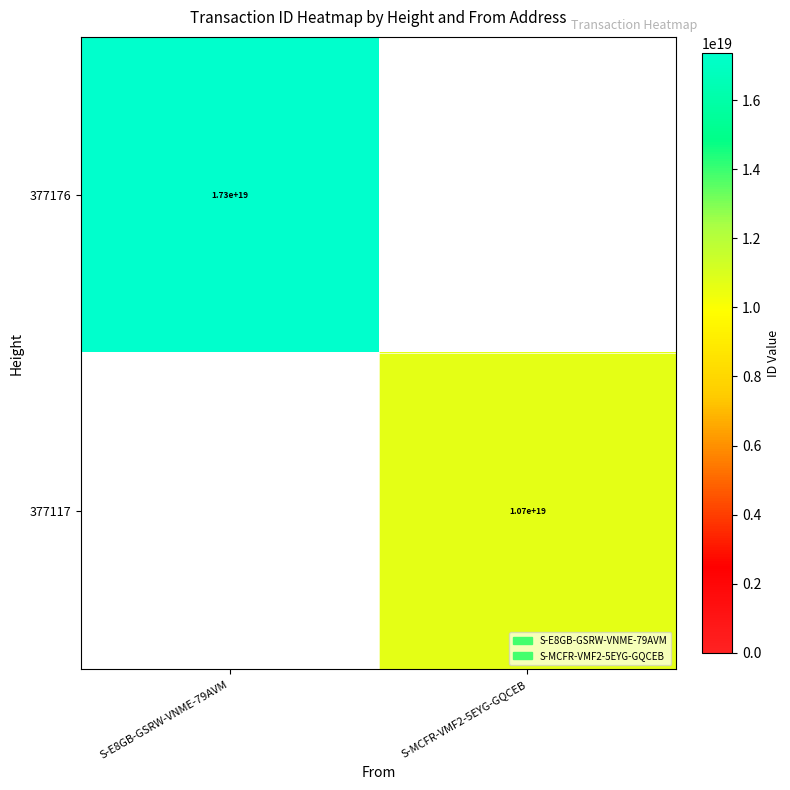

The value of 377176 at S-E8GB-GSRW-VNME-79AVM is 10361254335602237440. True or false?

False